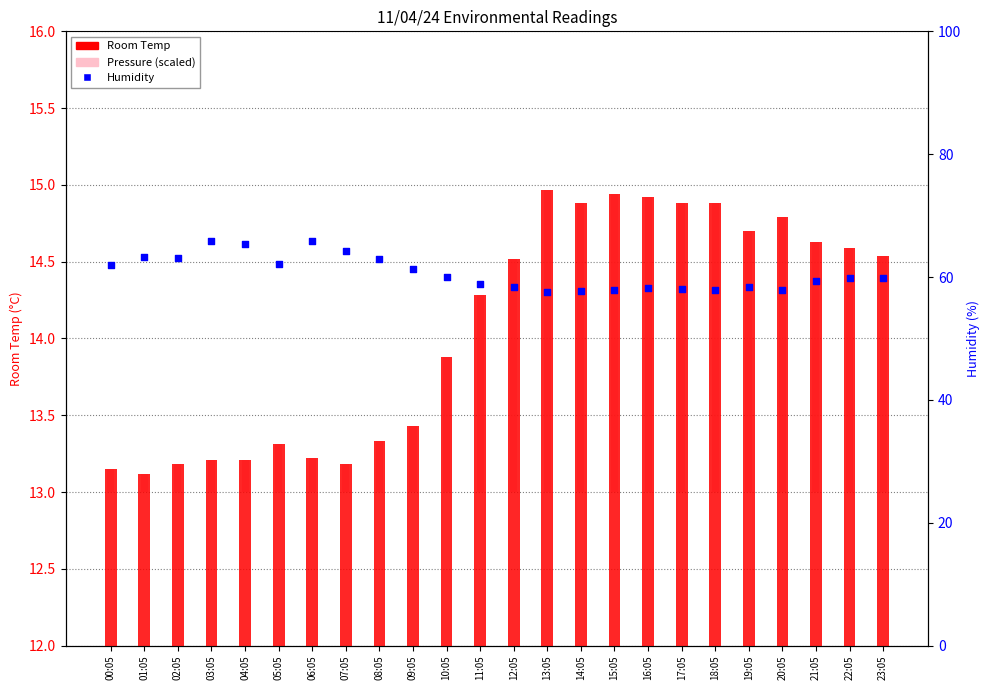

Which series contains the highest Y value?

Humidity